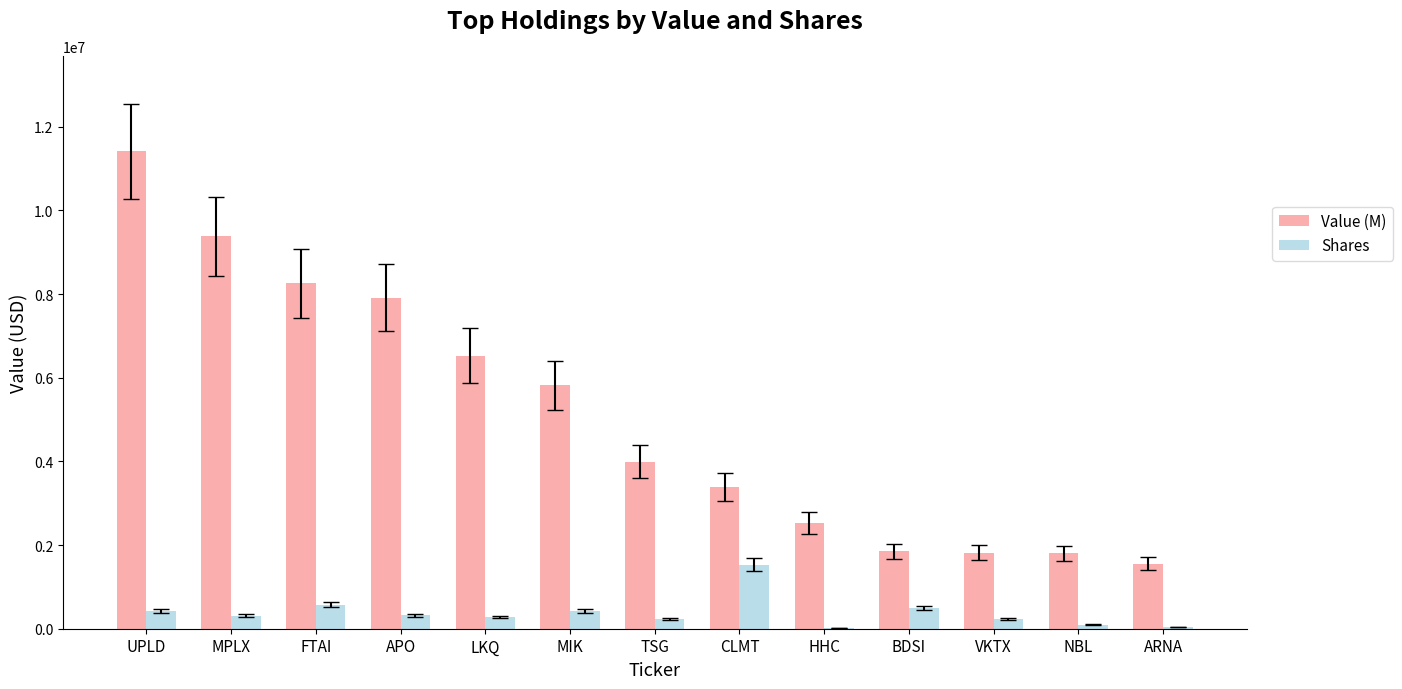

True or false: Value (M) has a value of 1551000 at ARNA.

True